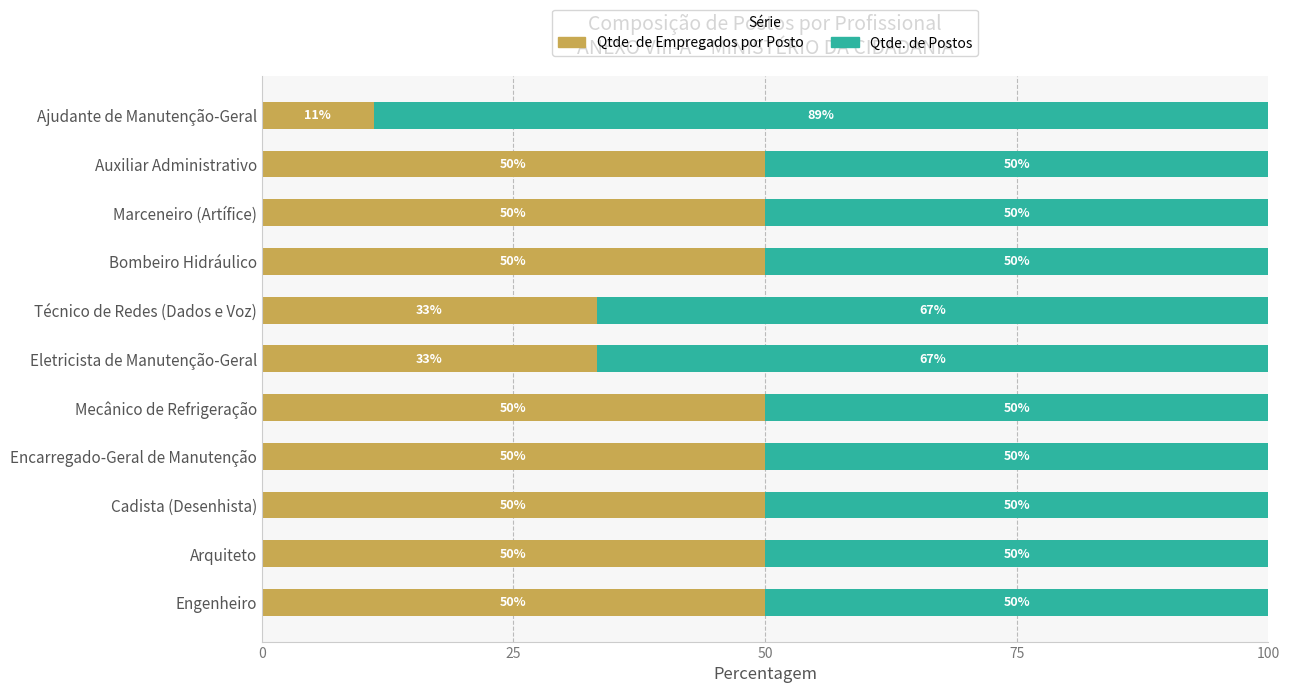

True or false: Qtde. de Empregados por Posto has a value of 86.8 at Arquiteto.

False